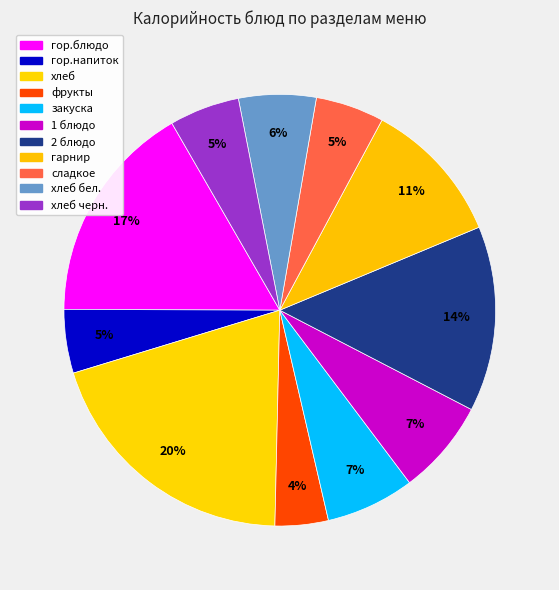

How many segments does this pie chart have?

11